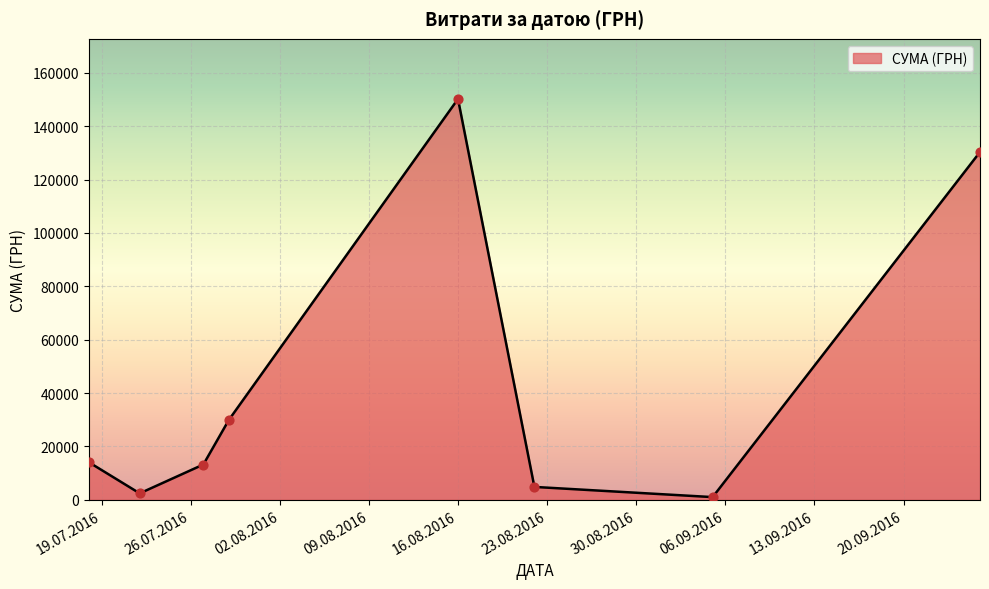

How many interior local valleys (lower than both neighbors) does the data have?

2